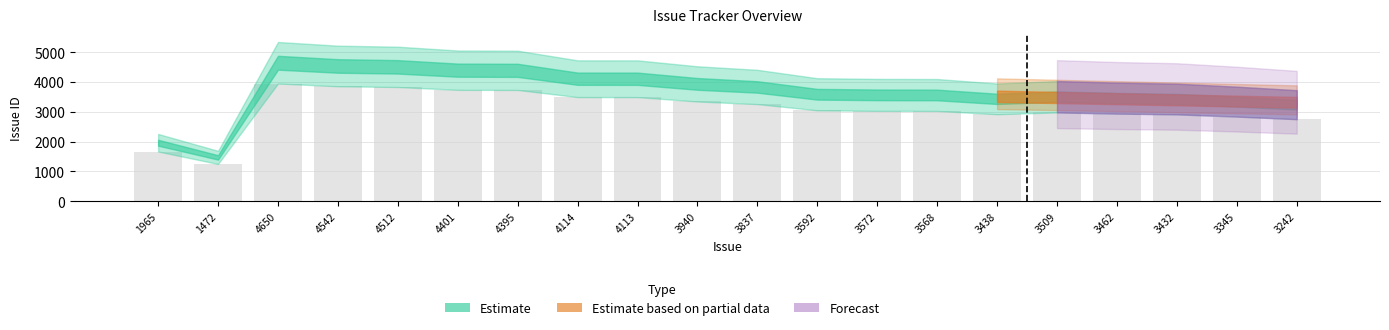

Which label corresponds to the smallest value in the chart?

1472